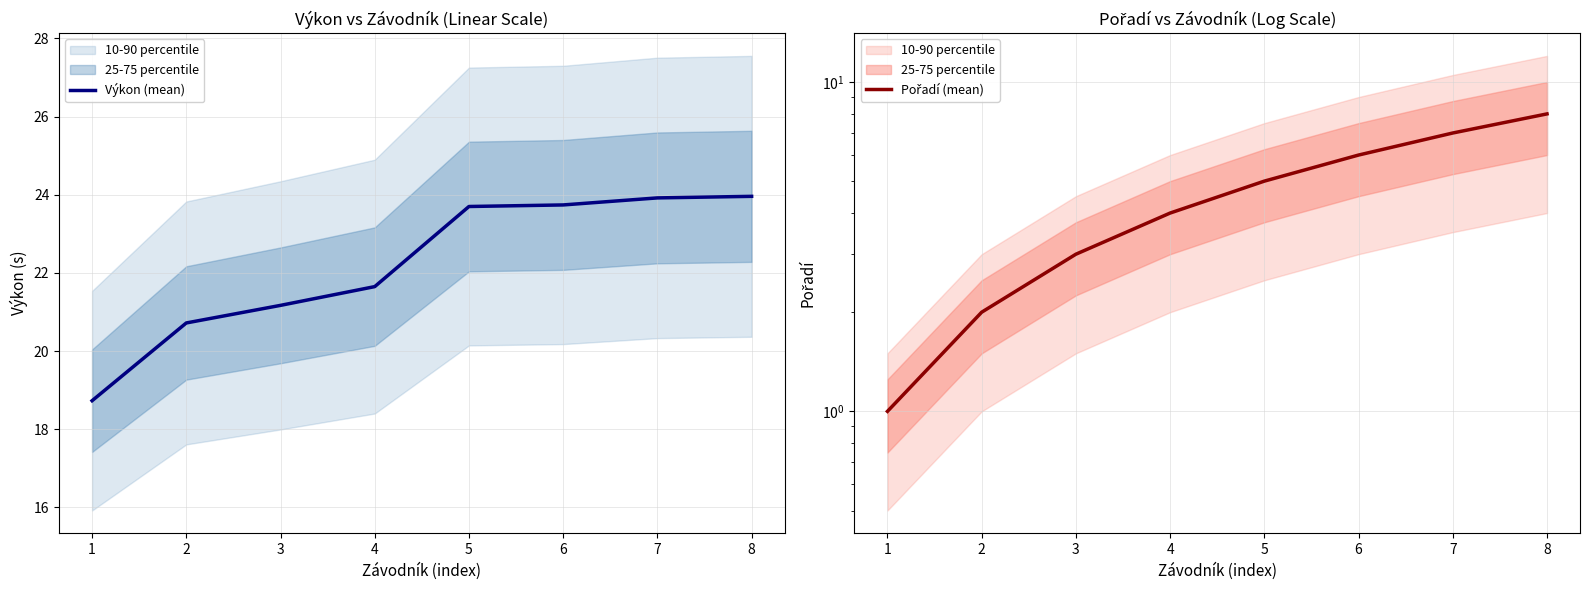

The value of Výkon (mean) at 1 is 10.2. True or false?

False